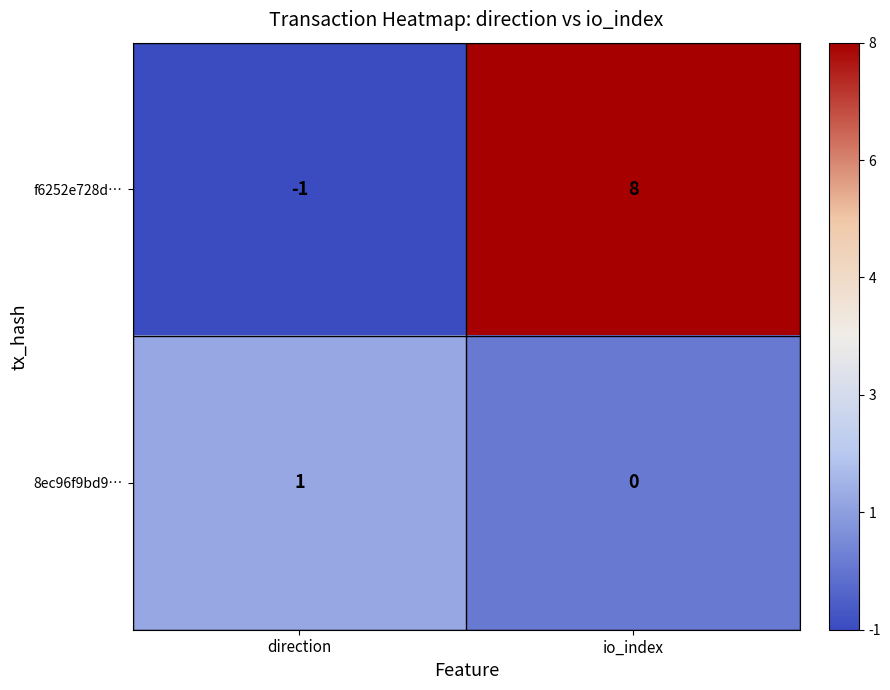

True or false: 8ec96f9bd9… has a value of 0 at direction.

False